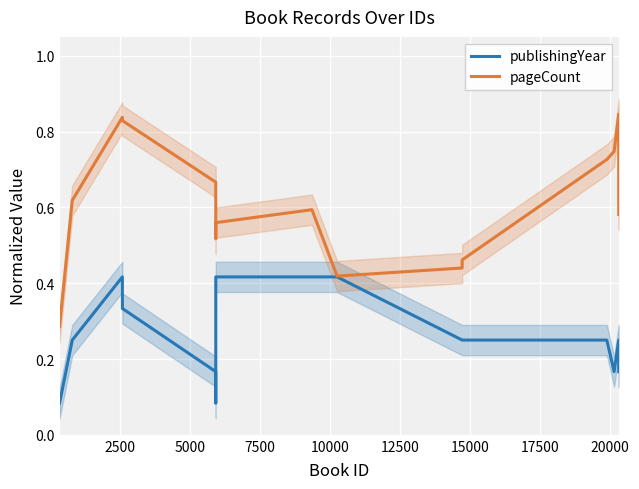

True or false: pageCount and publishingYear cross at least once.

False